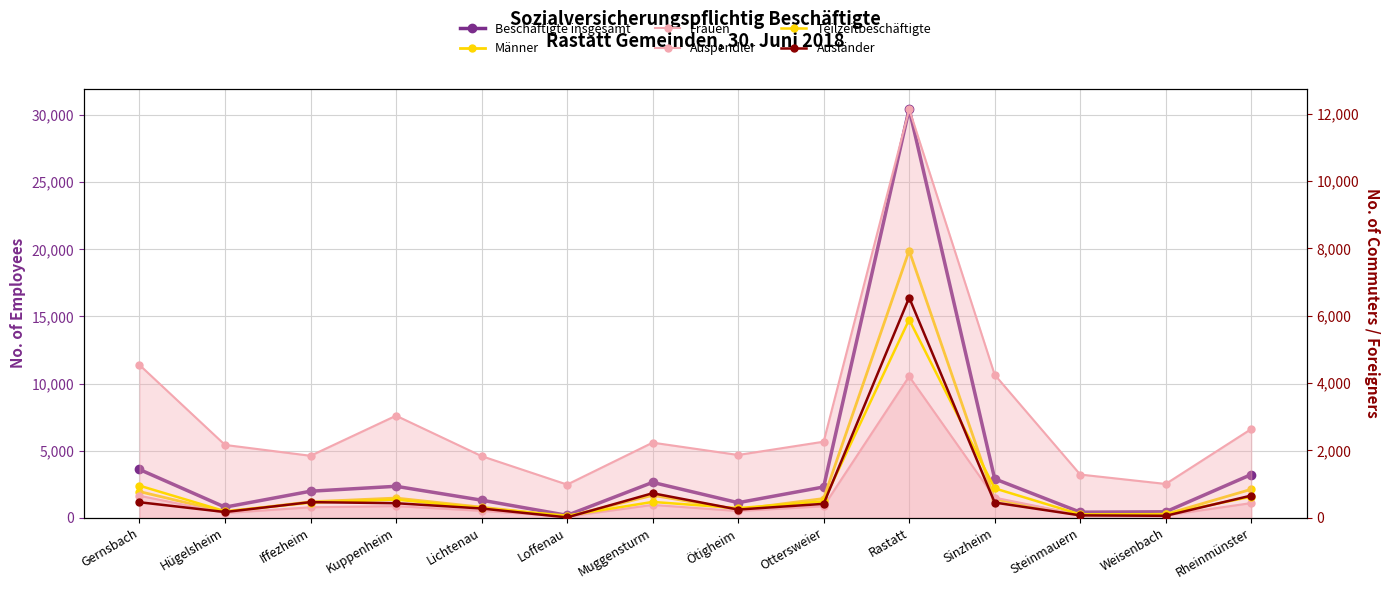

What is the label of the 7th point from the right?

Ötigheim